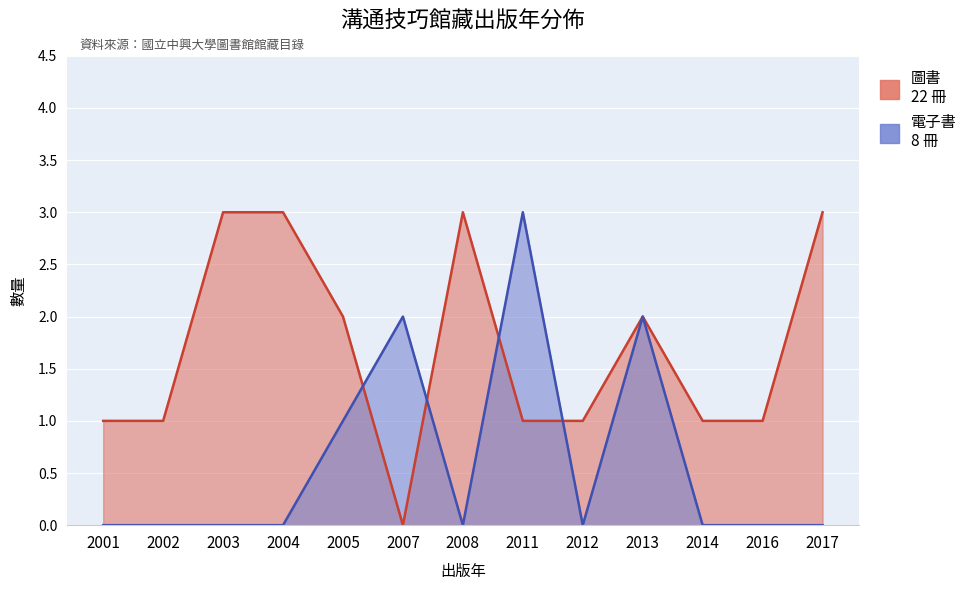

List the series in order of their overall mean, highest first.

圖書, 電子書